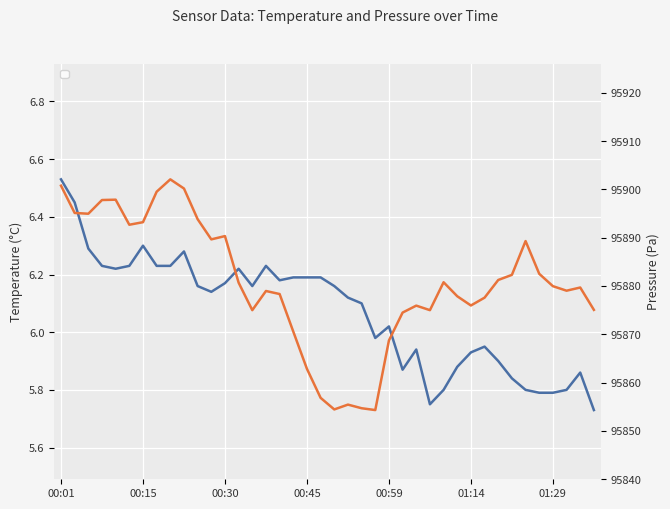

How many values in the BME280_pressure series are below 95879?

18